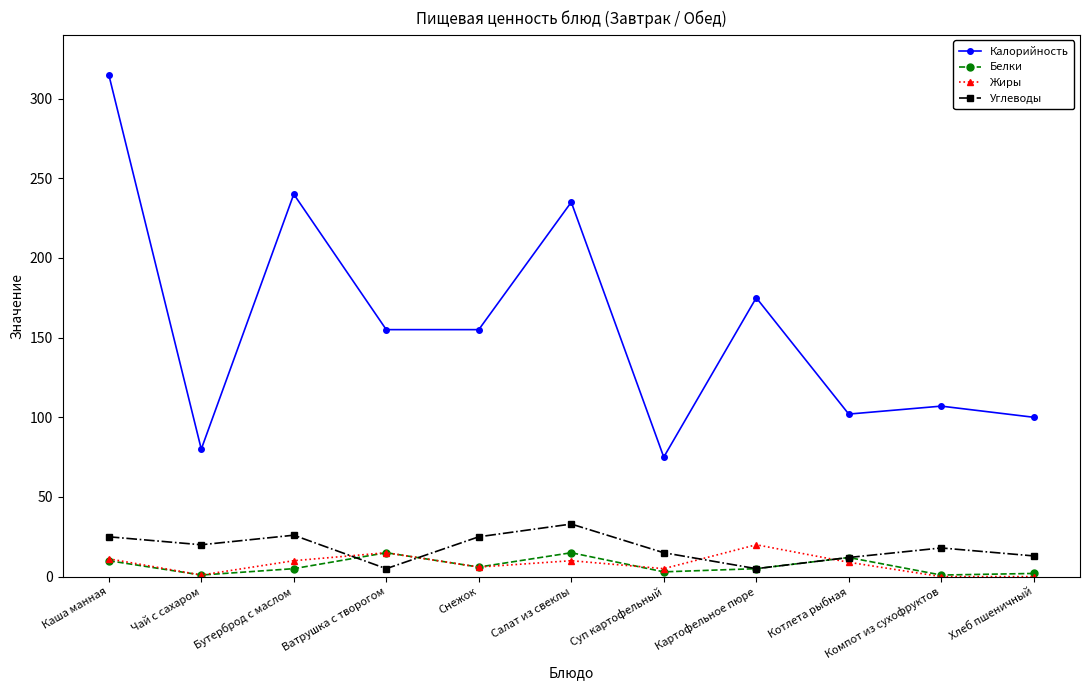

What is the difference between the second highest and minimum values in the Белки series?

14.0